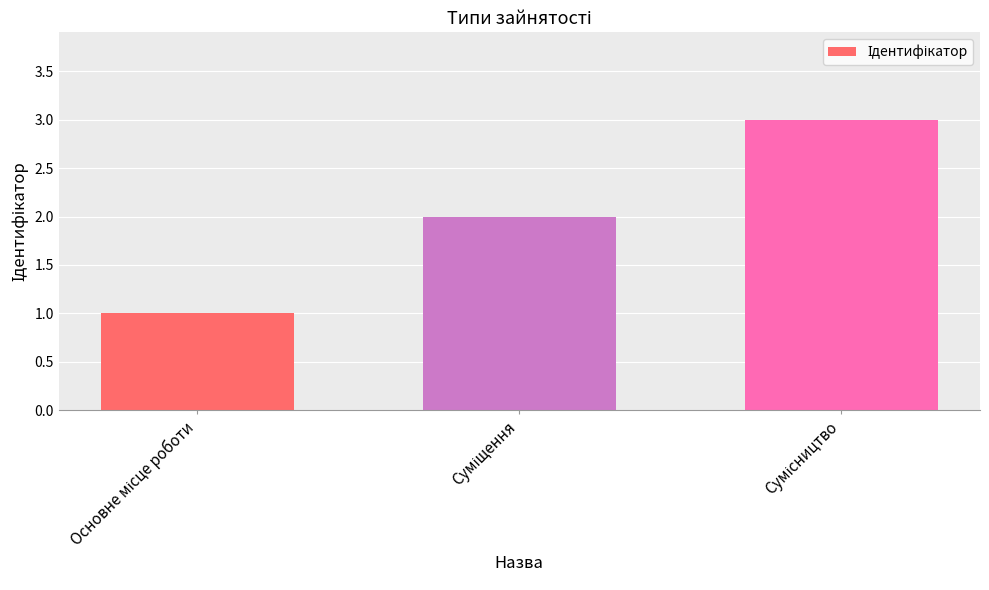

What is the maximum value shown in the chart?

3